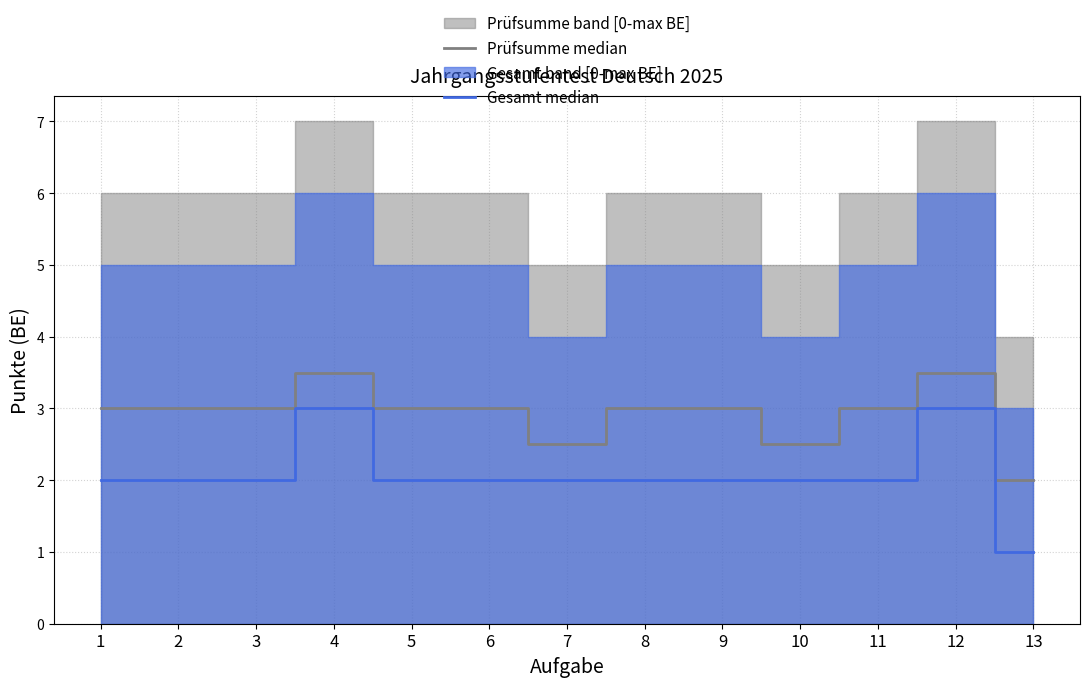

In Gesamt median, how many points are higher than both neighbors (excluding endpoints)?

2